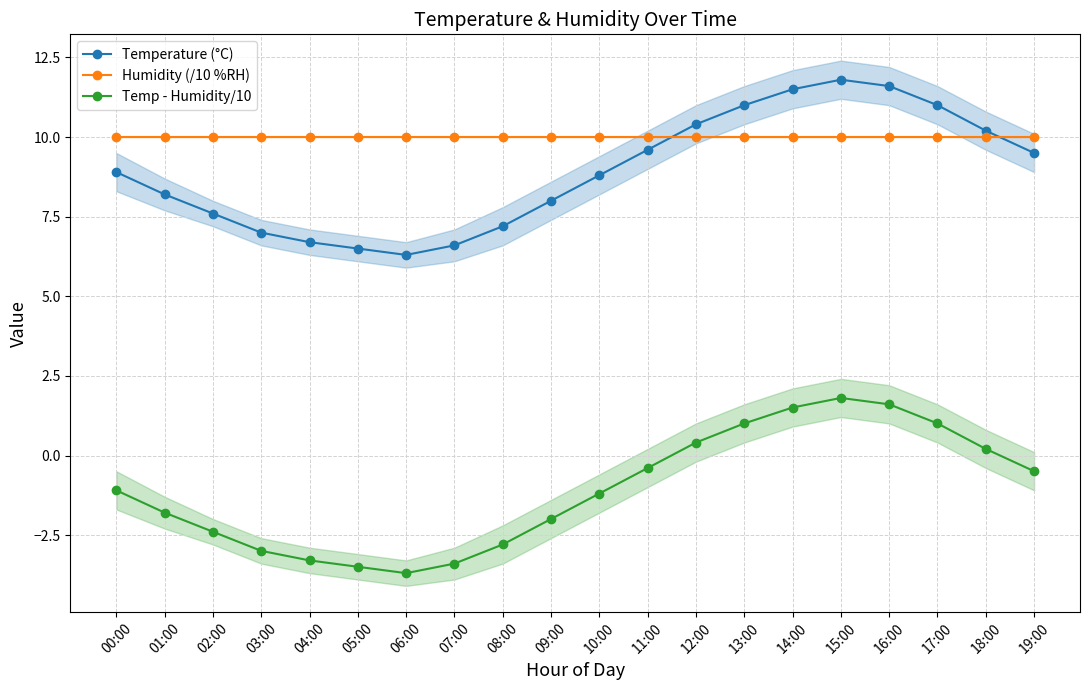

What is the label of the 4th point from the left?

03:00